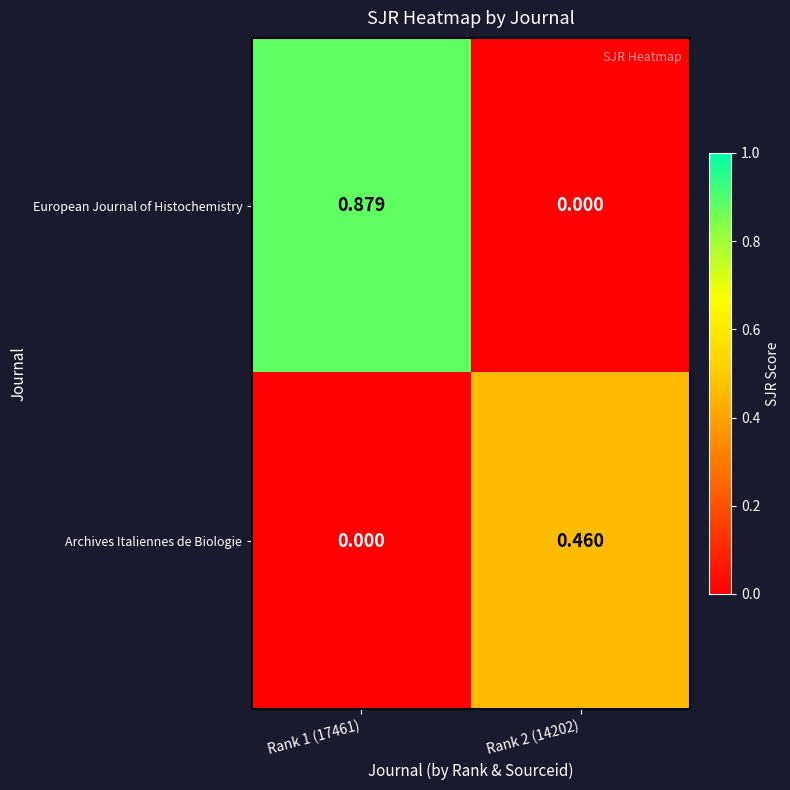

Which series has the largest total across all categories?

European Journal of Histochemistry